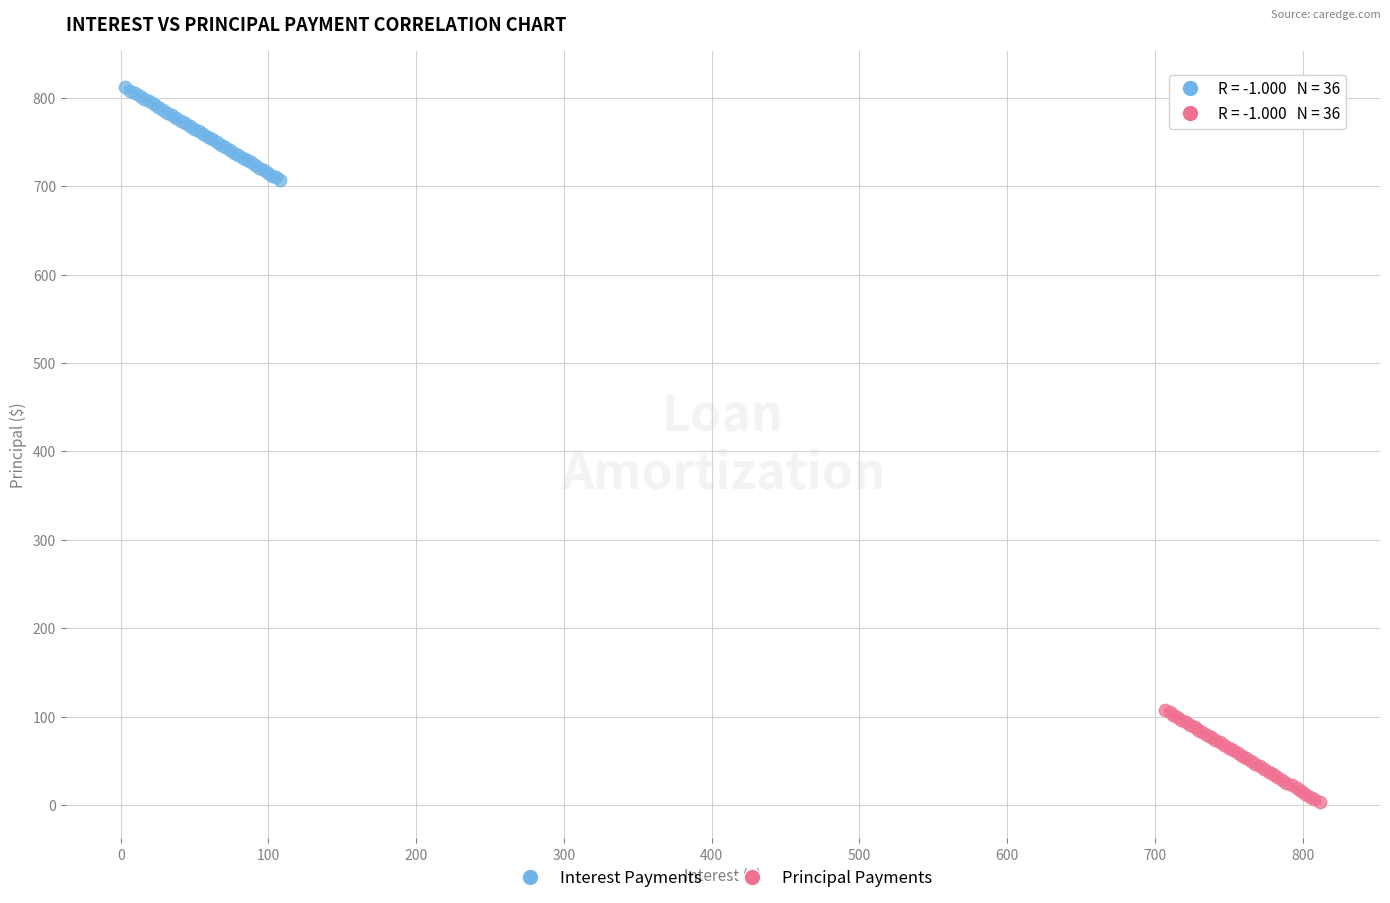

Which series contains the lowest Y value?

Principal Payments